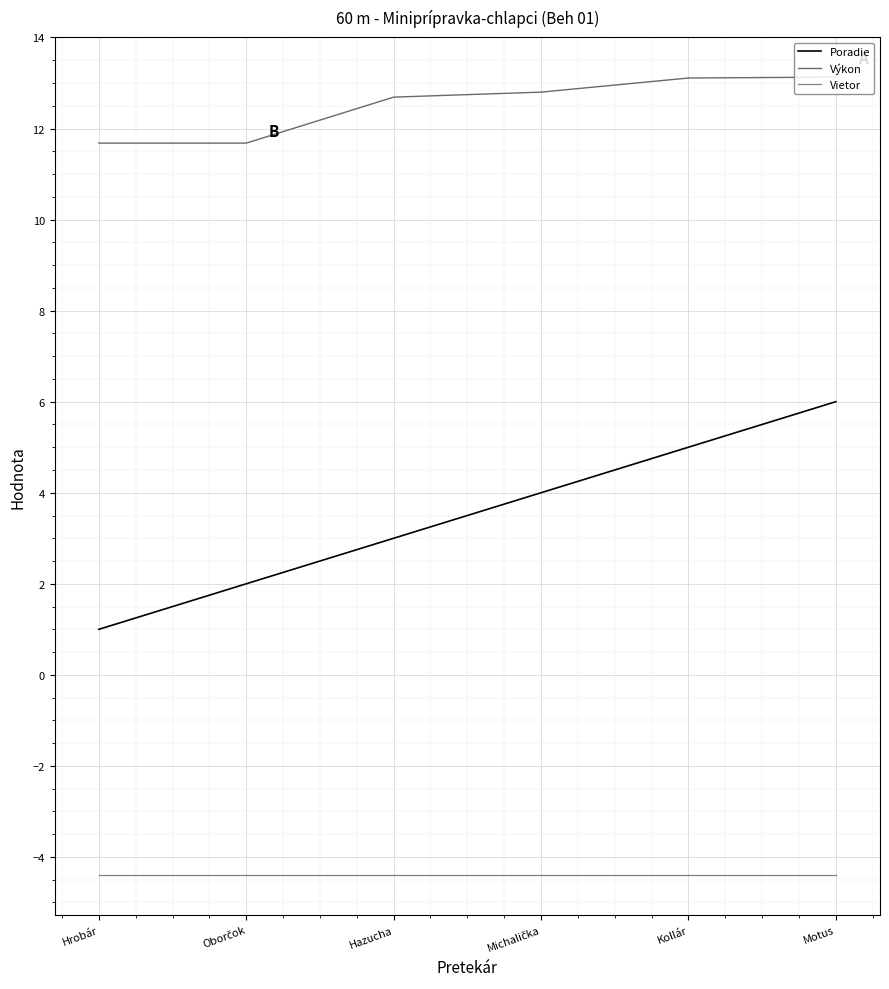

Is the value of Výkon at Hazucha greater than the value of Vietor at Motus?

Yes